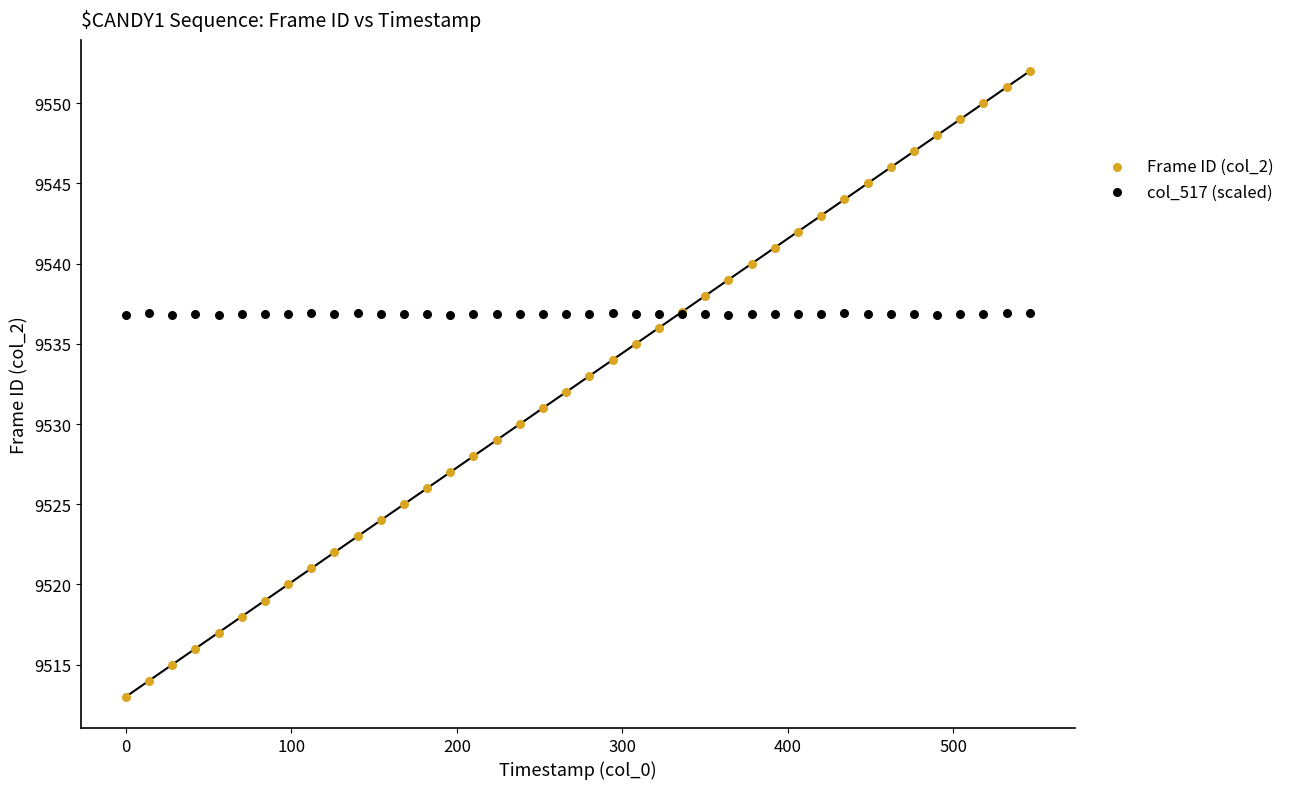

Which series contains the highest Y value?

Frame ID (col_2)